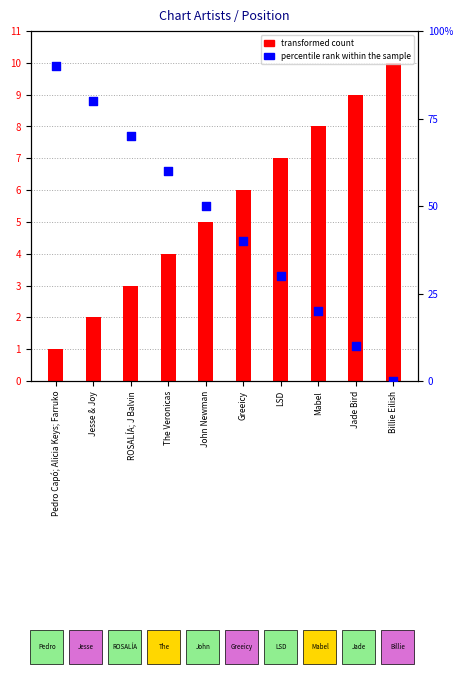

Which series reaches the maximum Y coordinate?

percentile rank within the sample